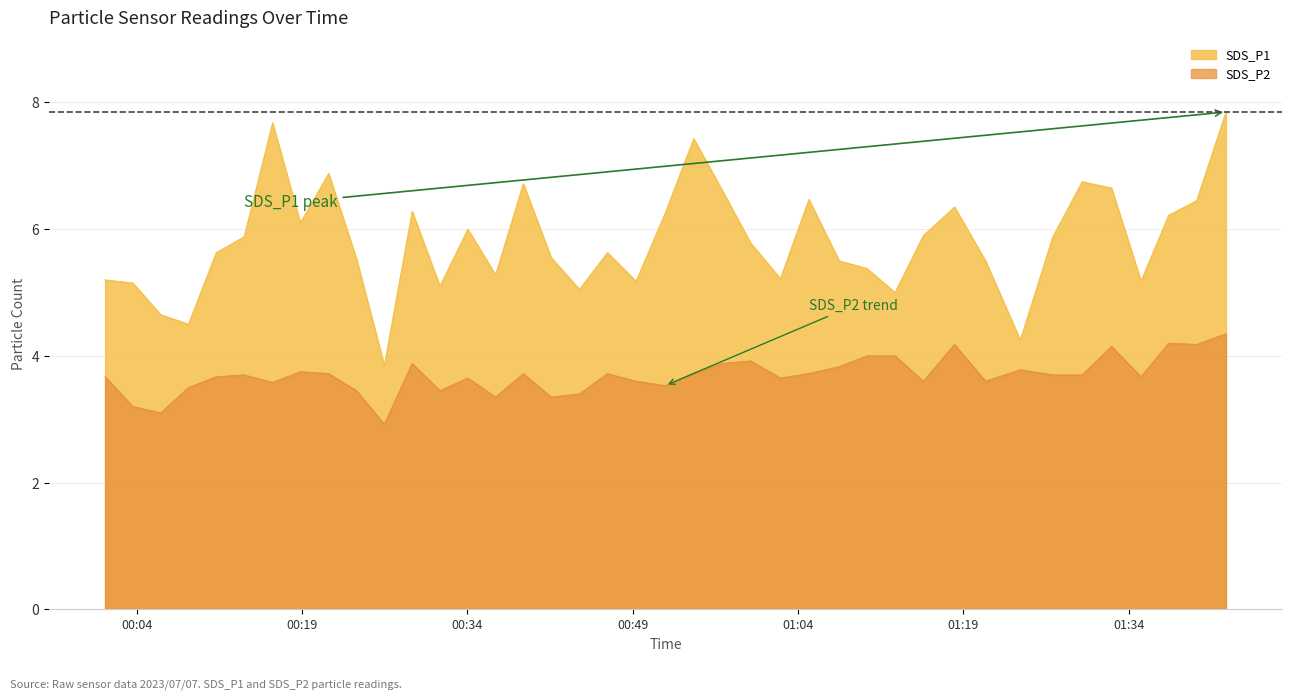

List the series in order of their overall mean, lowest first.

SDS_P2, SDS_P1